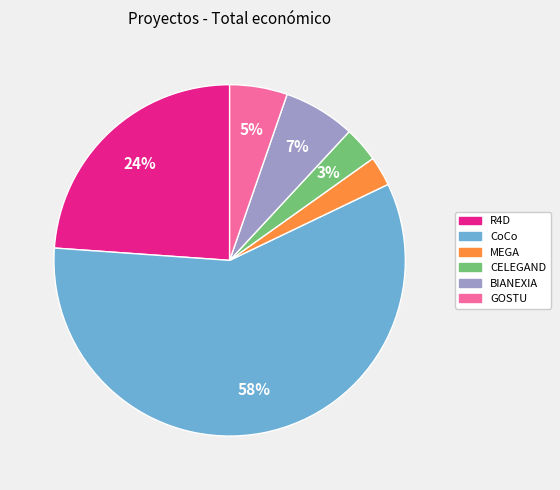

To the nearest percent, what is the difference between the R4D and CoCo slice percentages?

34%